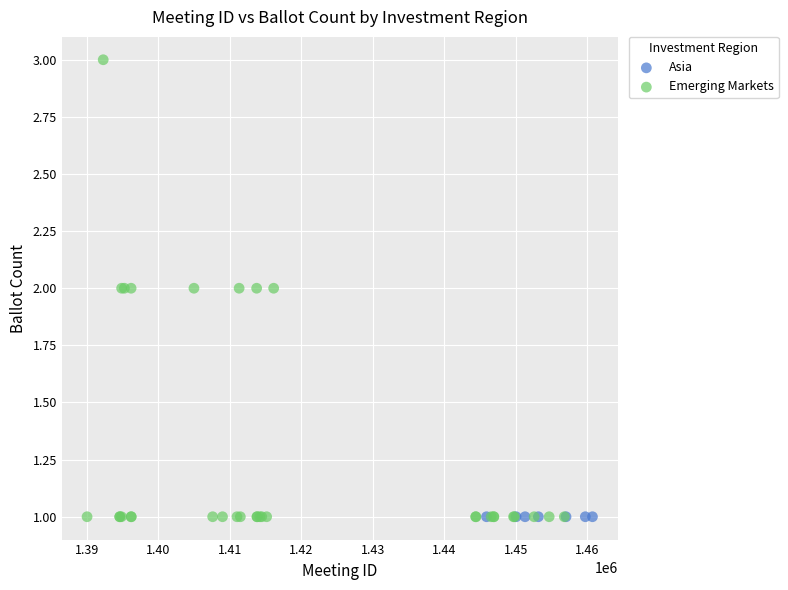

Which series contains the highest Y value?

Emerging Markets